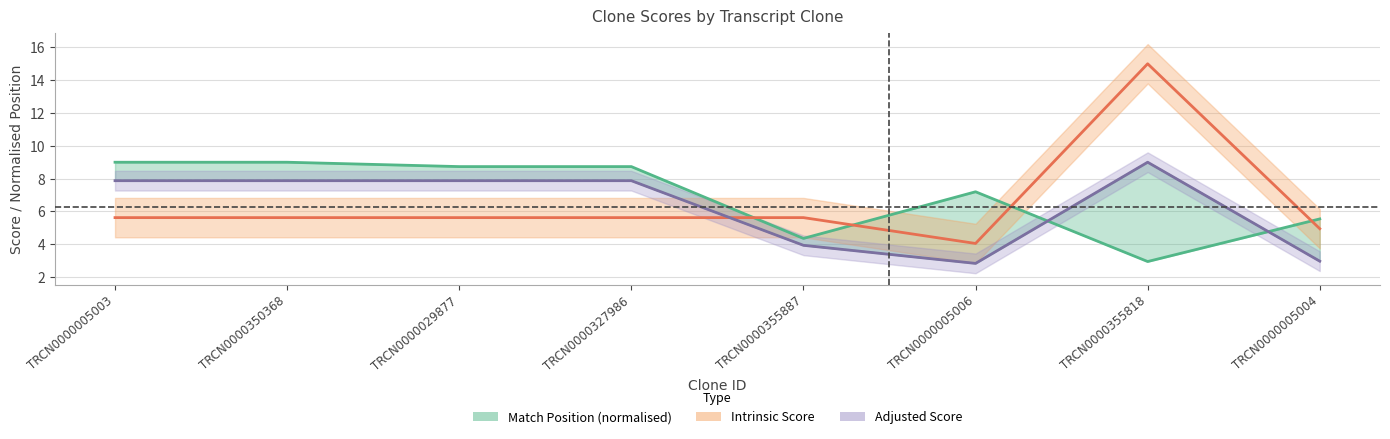

How many intersections are there between Intrinsic Score and Adjusted Score?

1